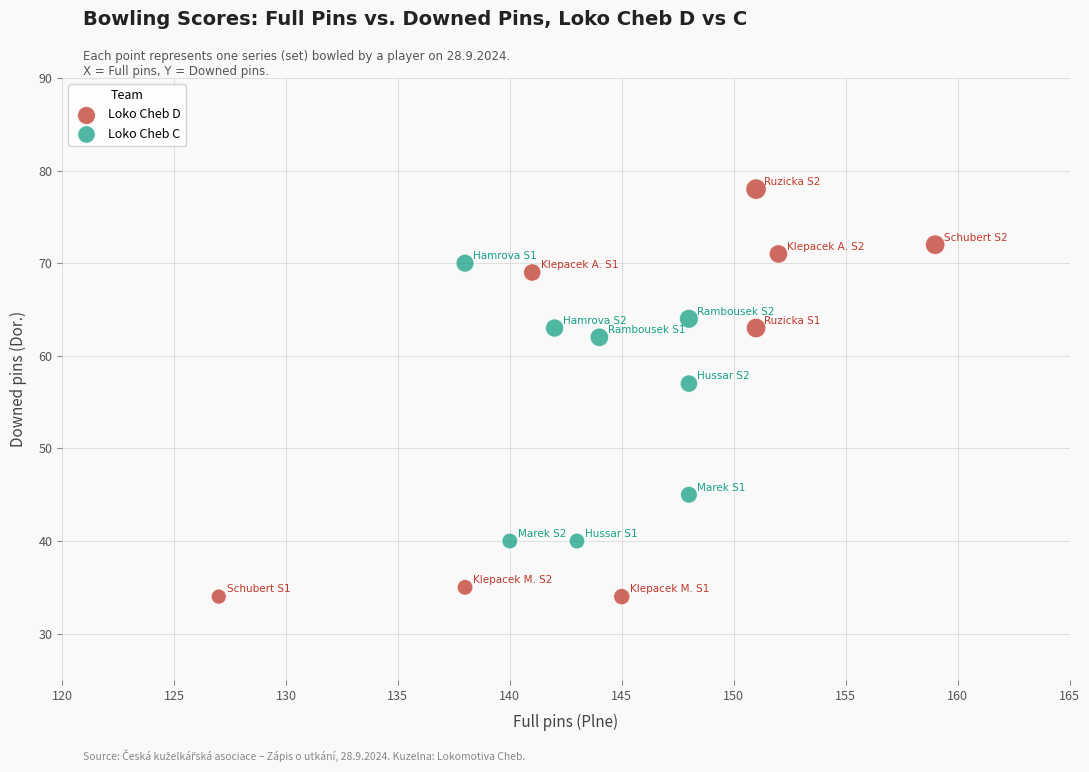

Which series has the widest spread of Y values?

Loko Cheb D